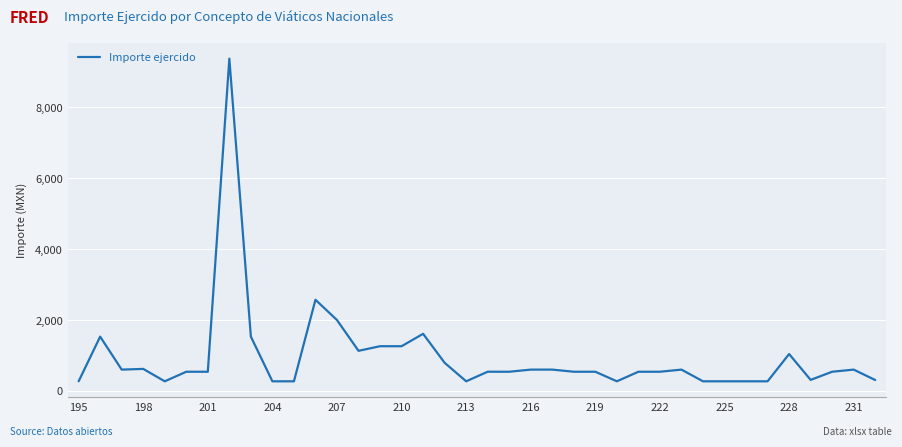

What is the greatest value displayed?

9372.5